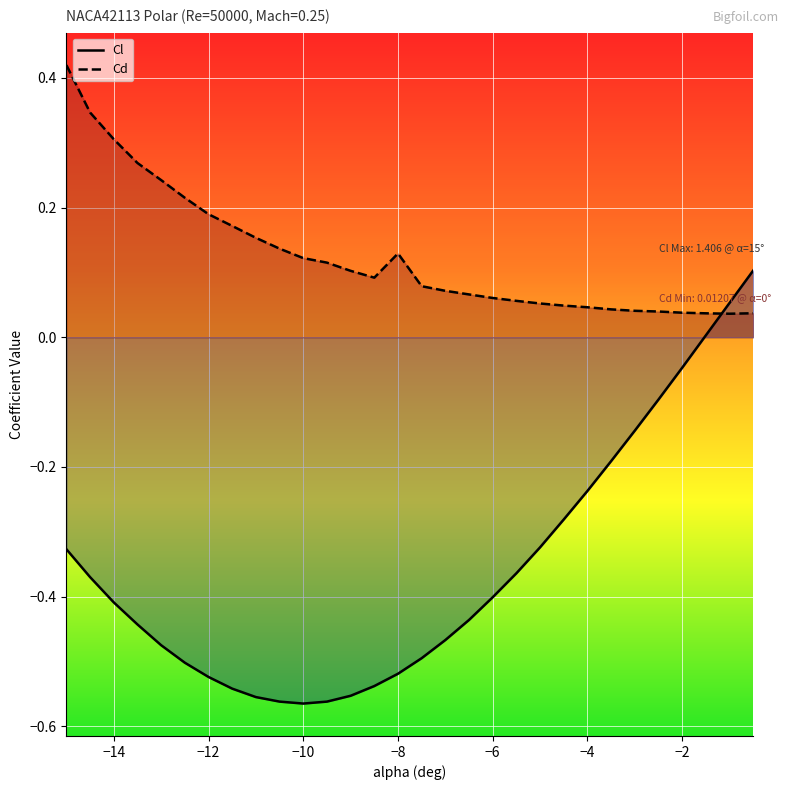

What are all the series names shown in the legend?

Cl, Cd